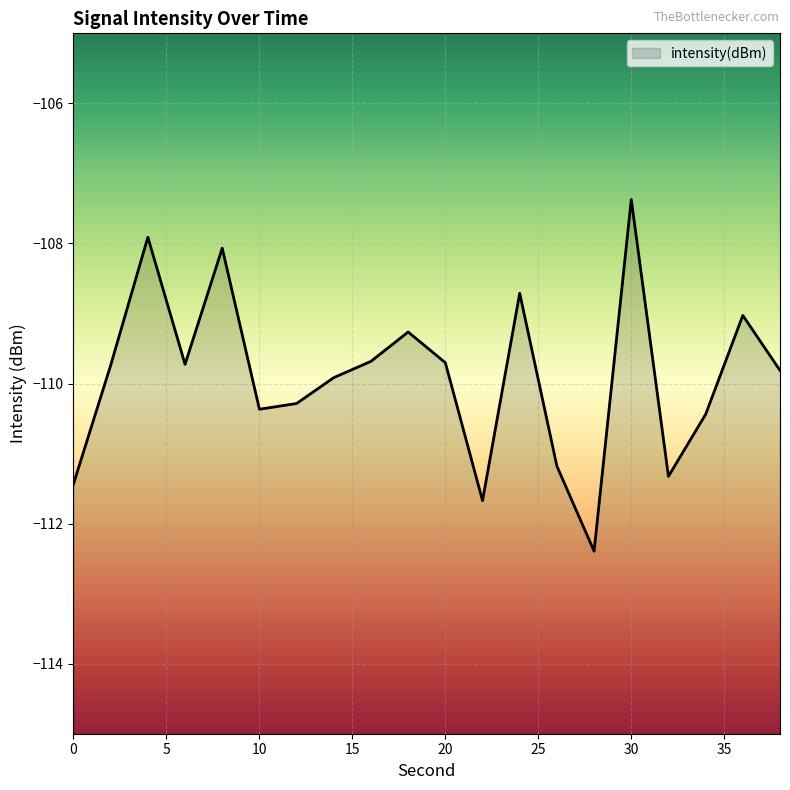

List the labels in order of value, smallest first.

28, 22, 0, 32, 26, 34, 10, 12, 14, 38, 2, 6, 20, 16, 18, 36, 24, 8, 4, 30